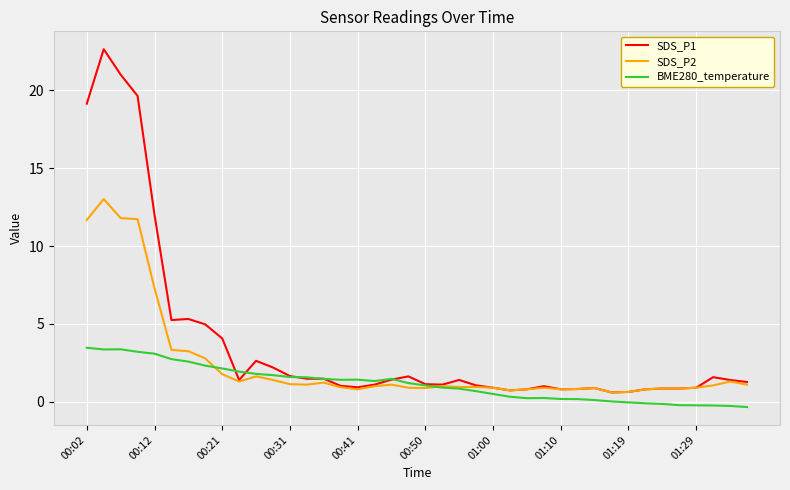

Which series has the largest range (max minus min)?

SDS_P1